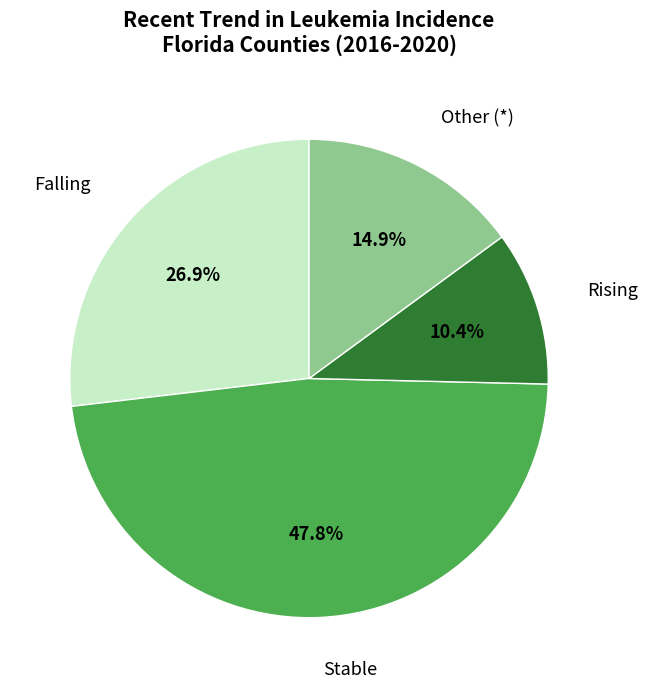

Count the number of slices in the pie.

4